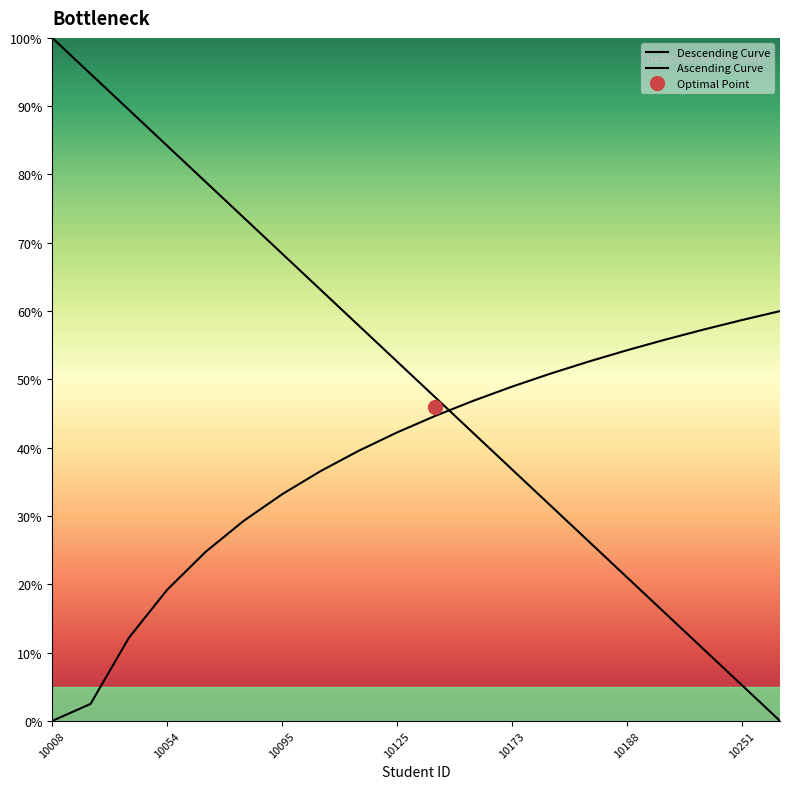

Rank the categories by value from lowest to highest.

10252, 10251, 10248, 10210, 10188, 10182, 10180, 10173, 10172, 10126, 10125, 10121, 10118, 10095, 10085, 10068, 10054, 10050, 10039, 10008